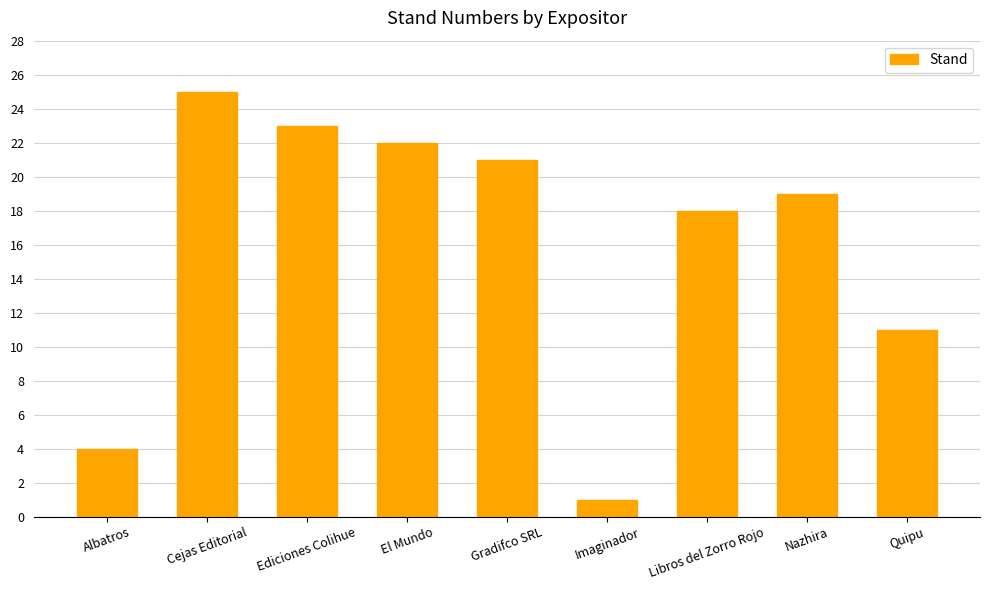

What is the value of the 6th bar from the left?

1